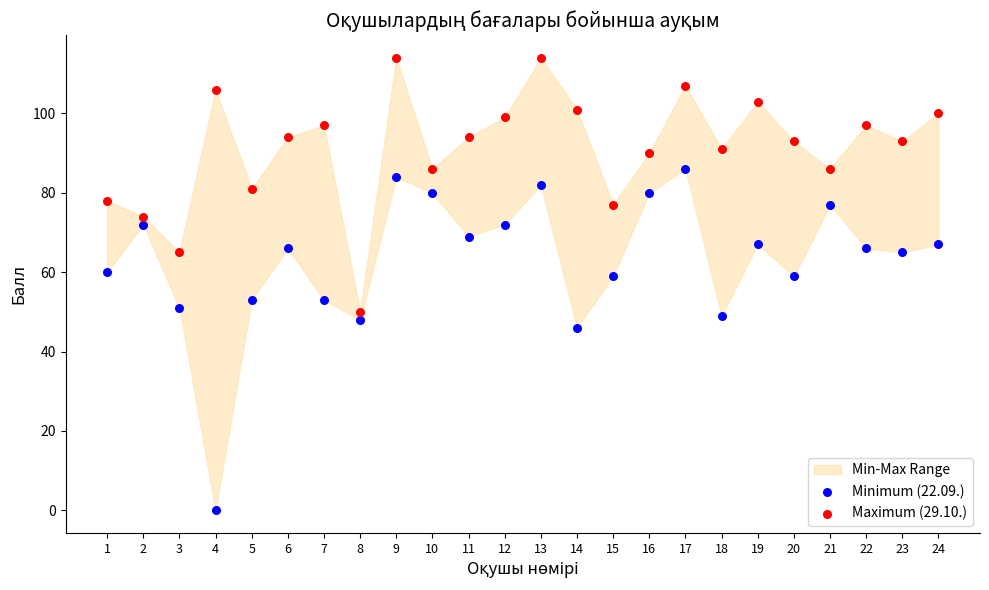

In the Minimum (22.09.) series, what Y value is closest to 43?

46